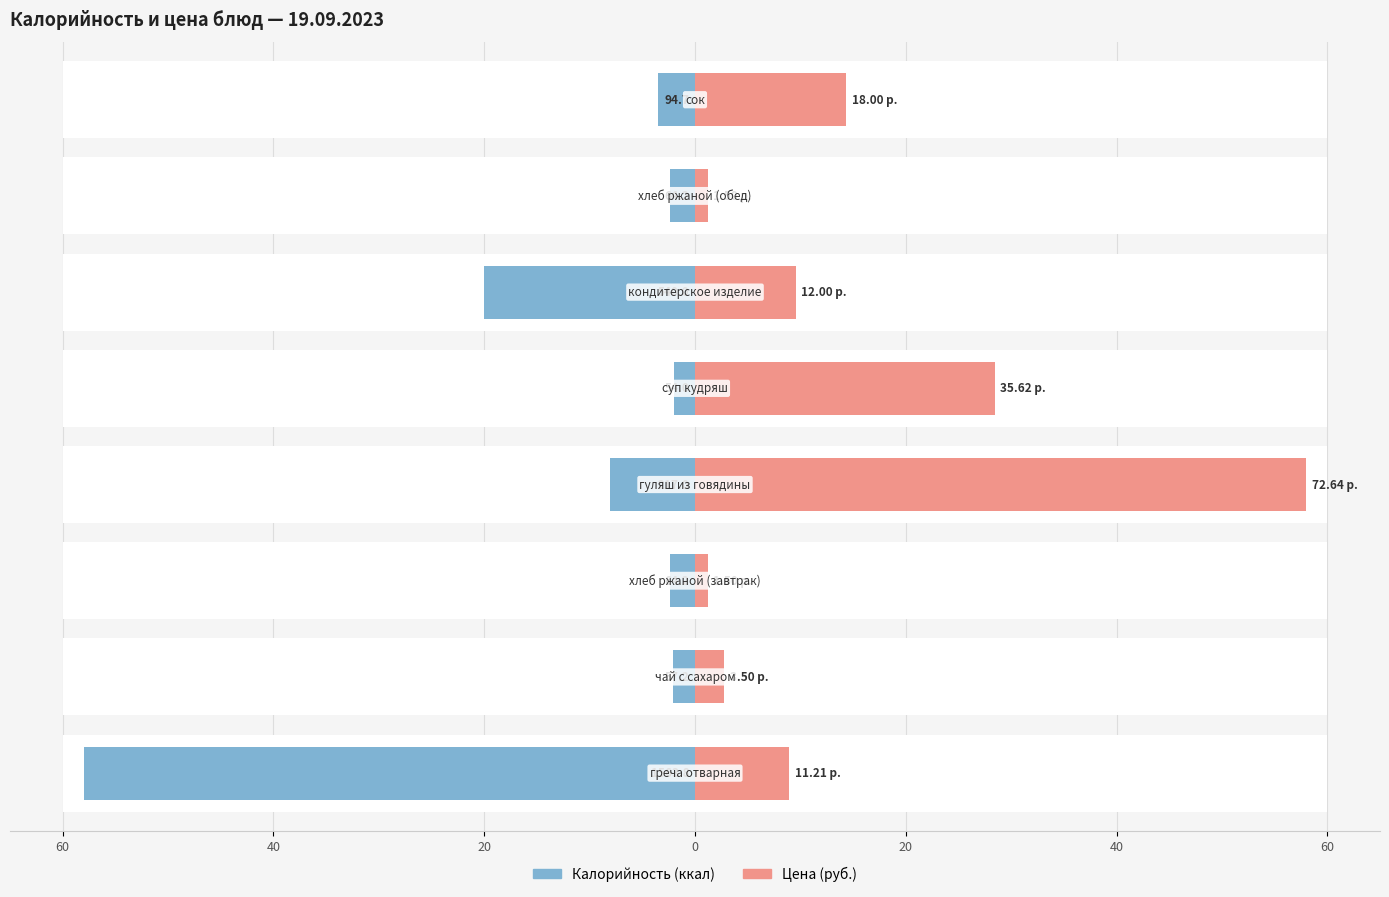

Does the chart contain any negative values?

Yes